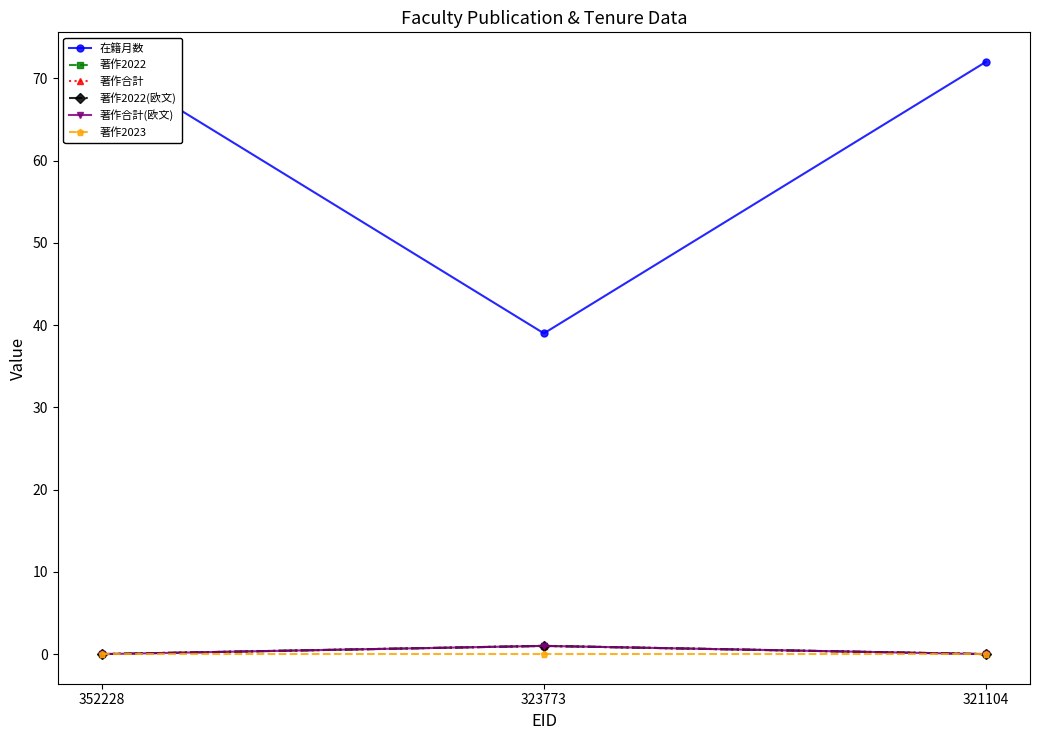

Reading right to left, list all the values displayed in this chart.

在籍月数: 321104=72	323773=39	352228=72
著作2022: 321104=0	323773=1	352228=0
著作合計: 321104=0	323773=1	352228=0
著作2022(欧文): 321104=0	323773=1	352228=0
著作合計(欧文): 321104=0	323773=1	352228=0
著作2023: 321104=0	323773=0	352228=0